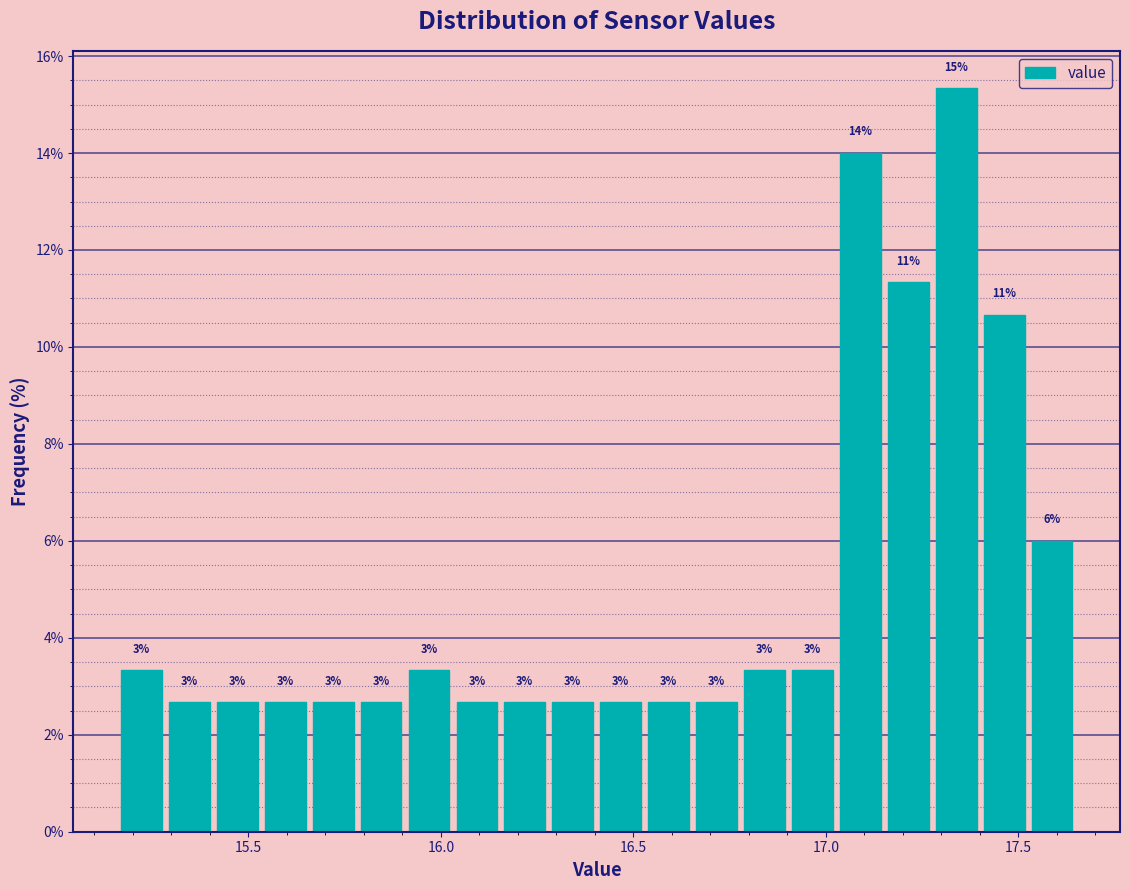

Around what value on the x-axis is the tallest bar? Give the approximate position of its centre, as read against the axis.

17.35